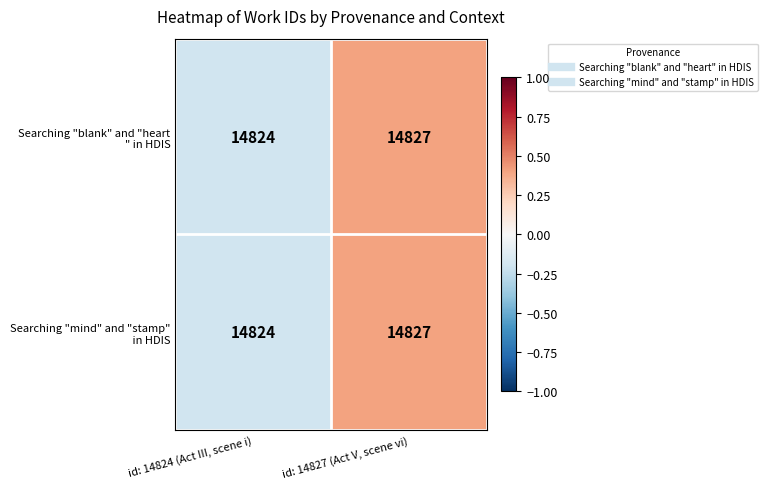

At which category is the sum across all series the highest?

id: 14827 (Act V, scene vi)